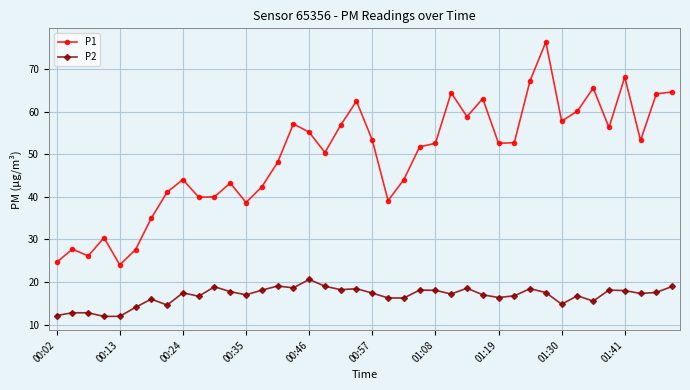

True or false: P2 and P1 intersect in this chart.

False